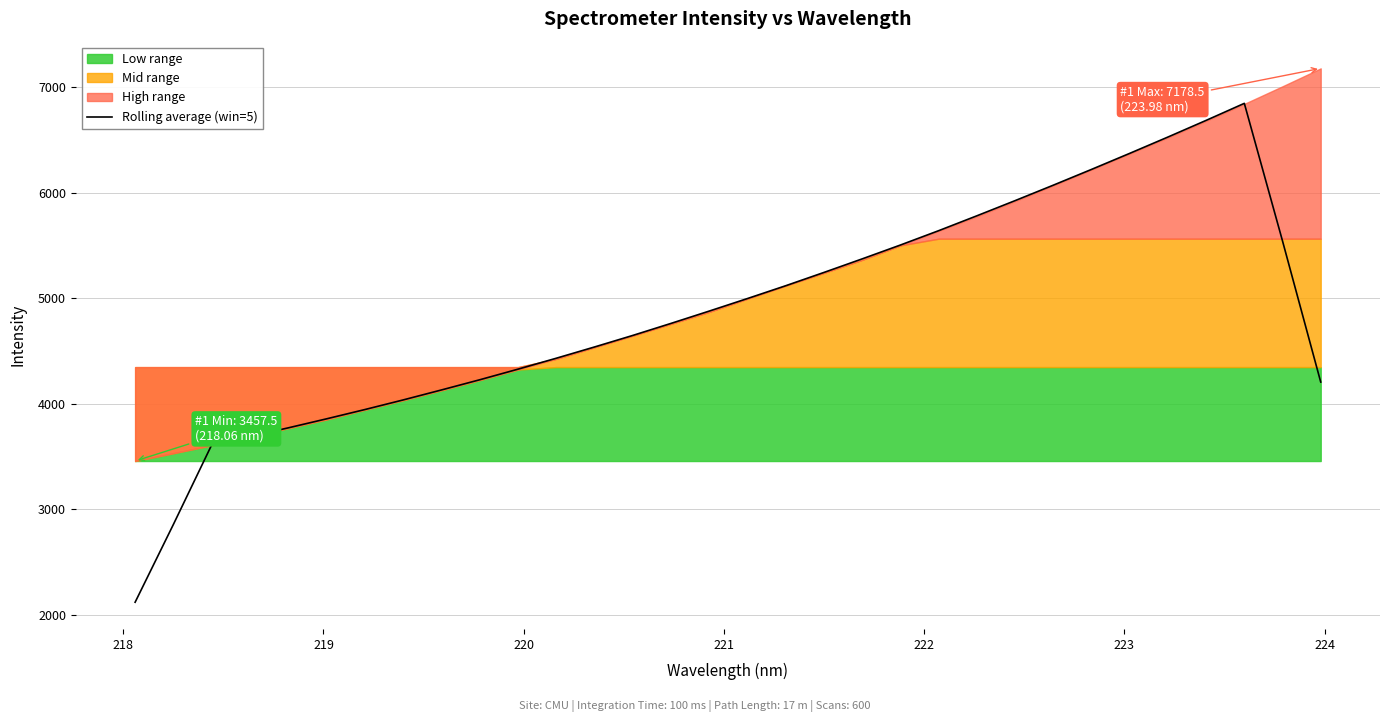

Does the chart display data point markers on the line(s)?

No